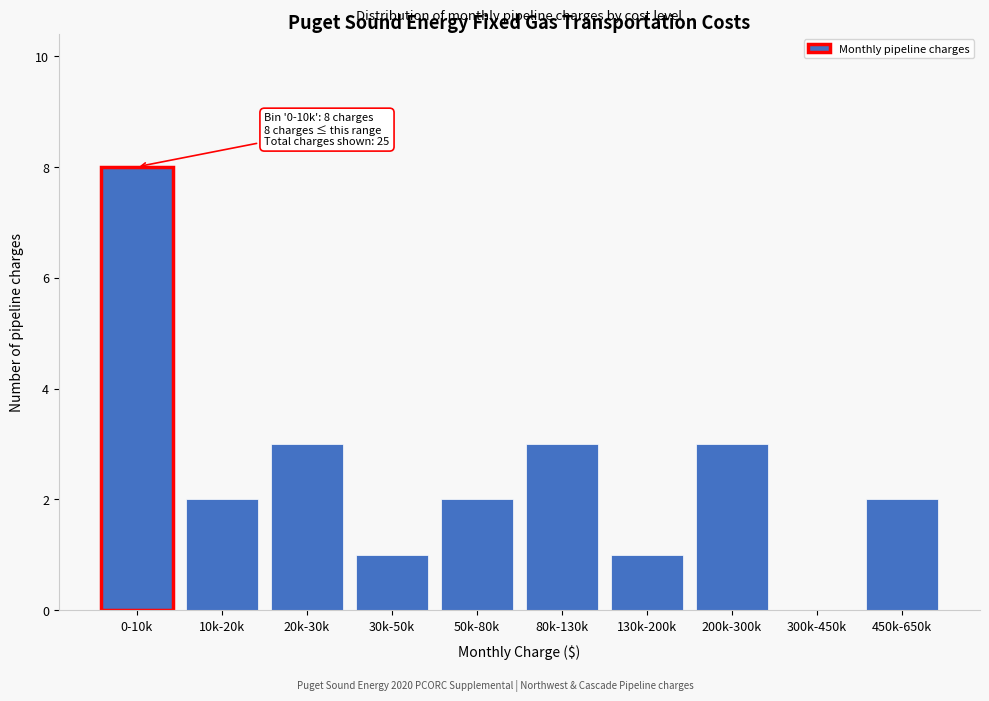

Reading left to right, what are all the values shown in this chart?

0-10k=8	10k-20k=2	20k-30k=3	30k-50k=1	50k-80k=2	80k-130k=3	130k-200k=1	200k-300k=3	300k-450k=0	450k-650k=2